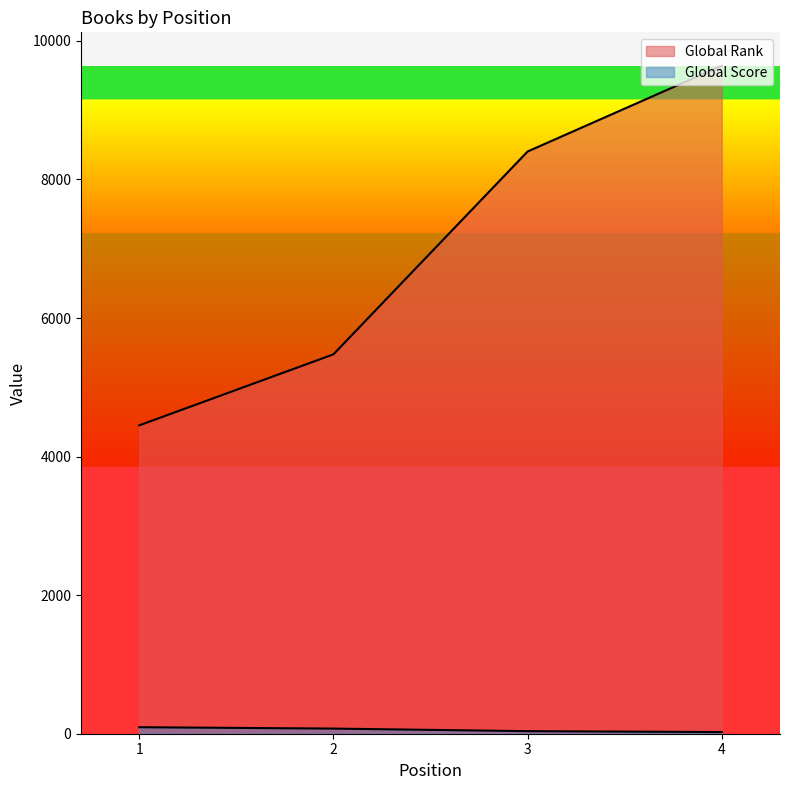

What is the maximum value for Global Score?

94